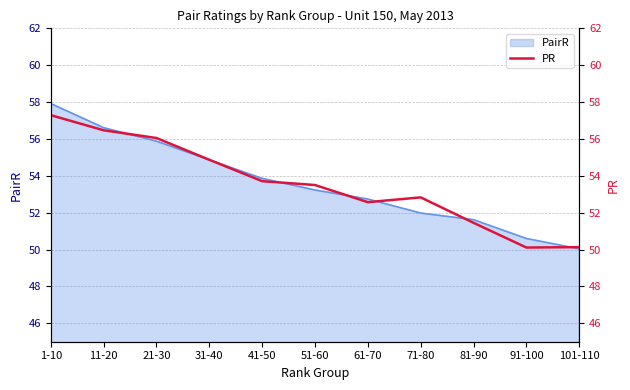

Is it true that the value at 91-100 is 30.1?

False